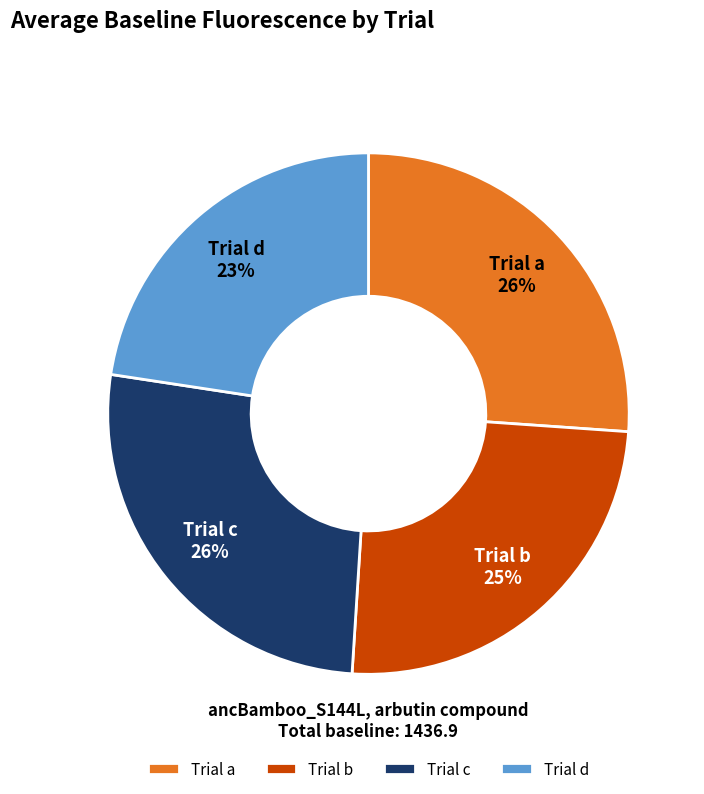

Count the number of slices in the pie.

4